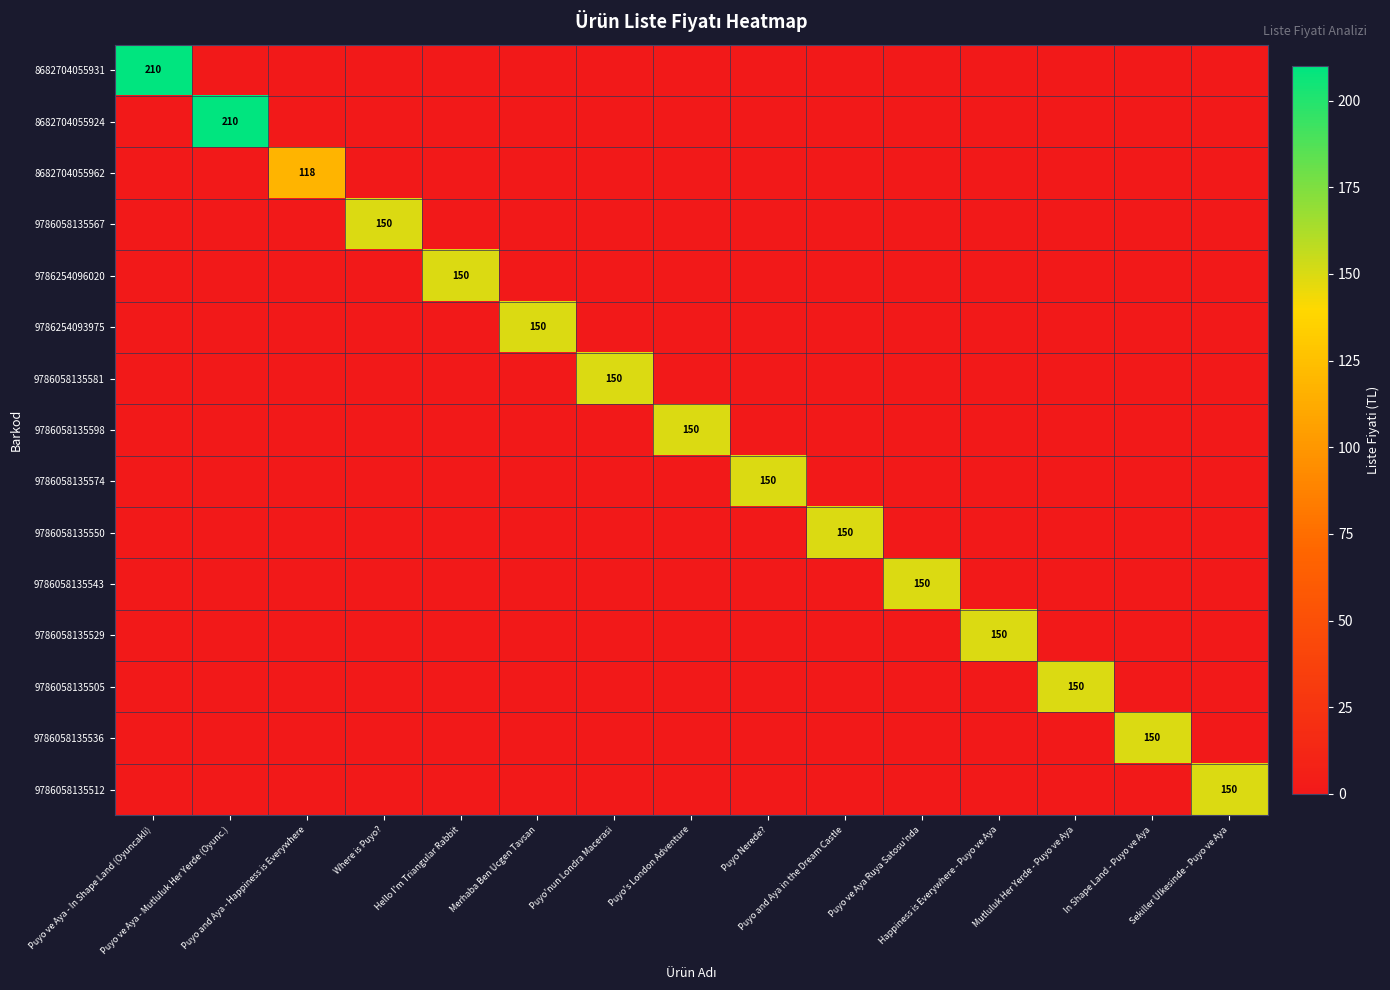

What is the average value of the 9786058135543 series?

10